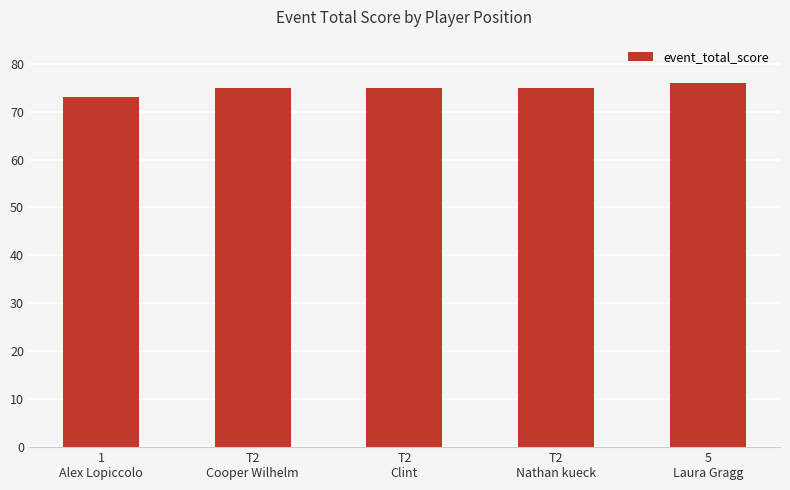

Are the bars grouped side by side (vs. stacked)?

No